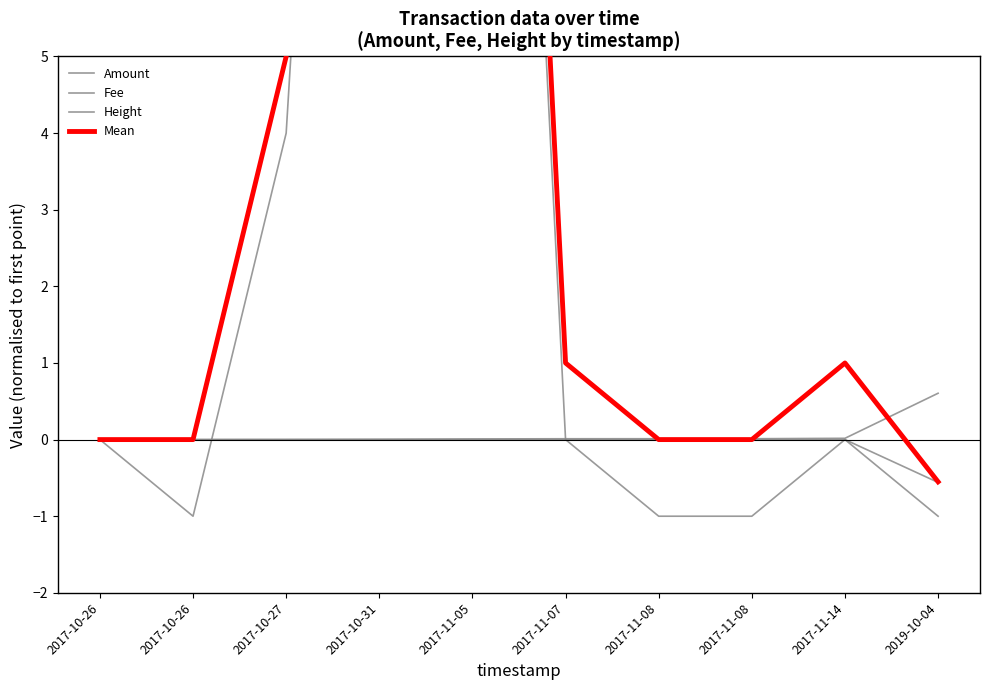

The value of Height at 2017-10-27 is 0.0. True or false?

False